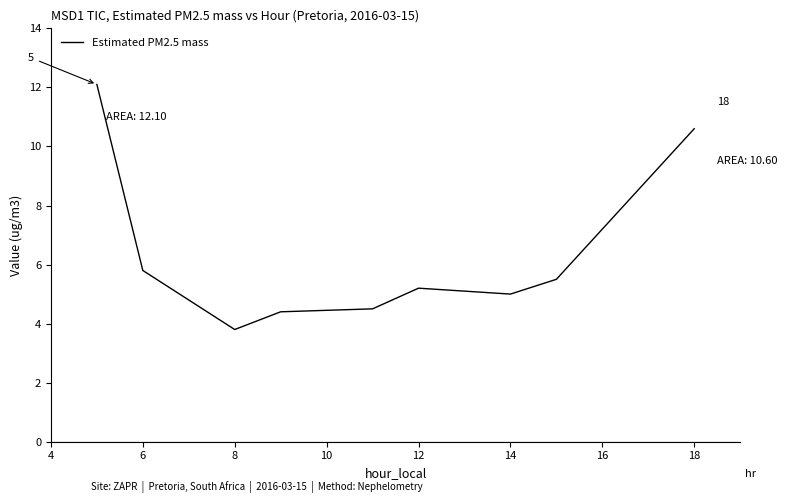

What is the smallest value displayed?

3.8